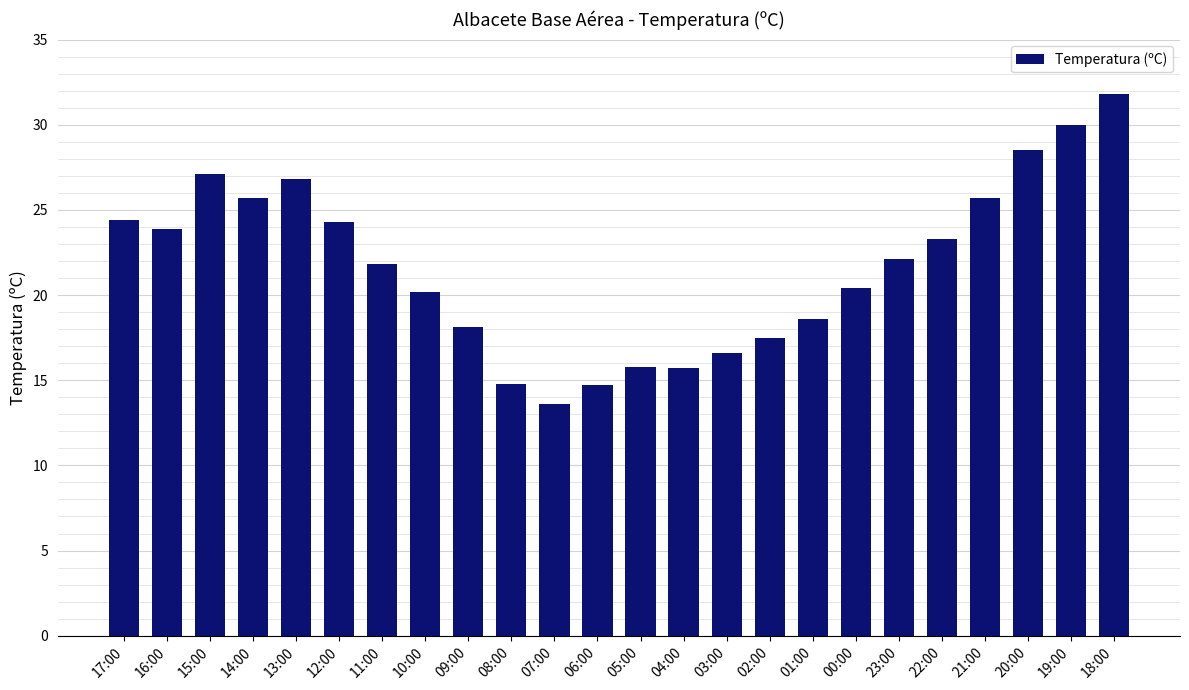

What is the minimum value shown in the chart?

13.6